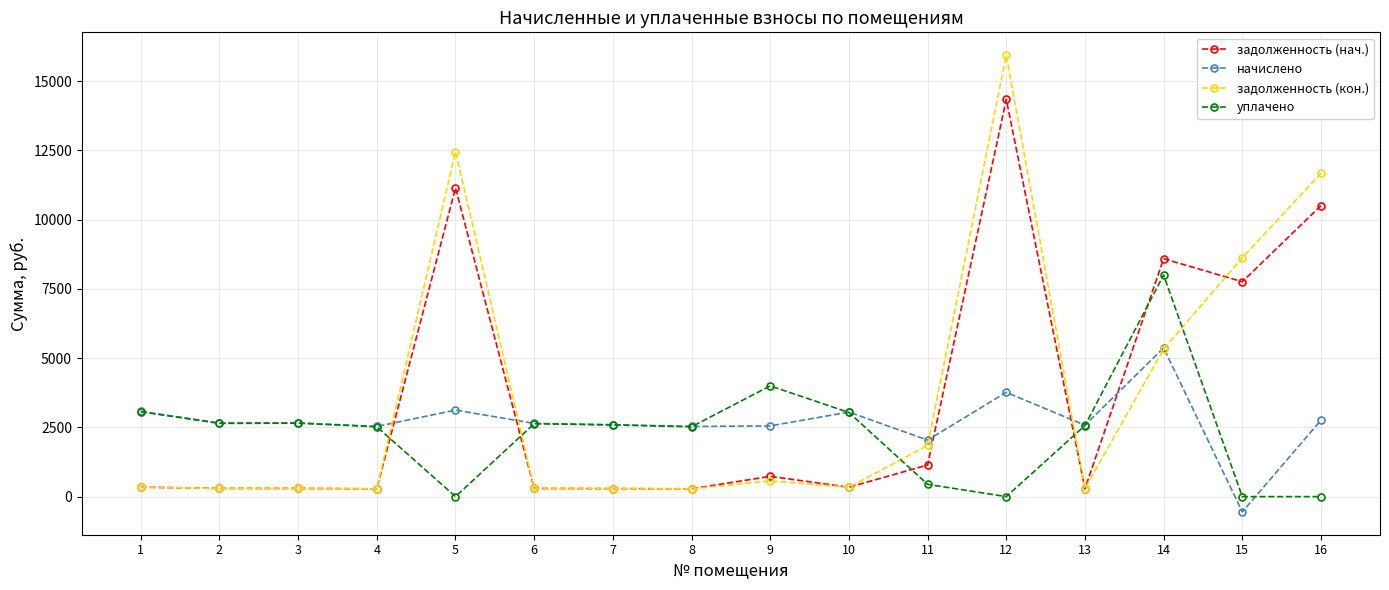

What are all the series names shown in the legend?

задолженность (нач.), начислено, задолженность (кон.), уплачено